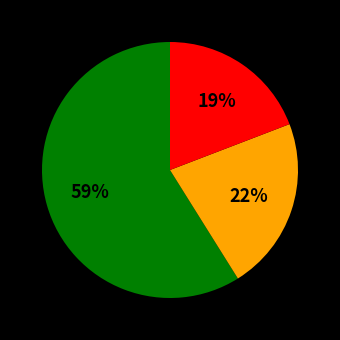

To the nearest percent, what is the average slice percentage?

33%